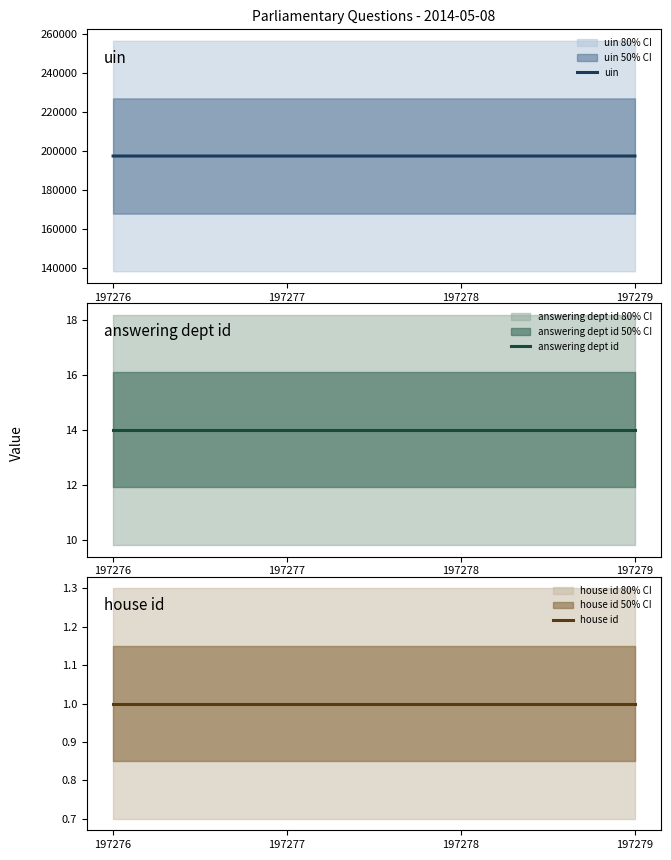

What is the highest value of the answering dept id series?

14